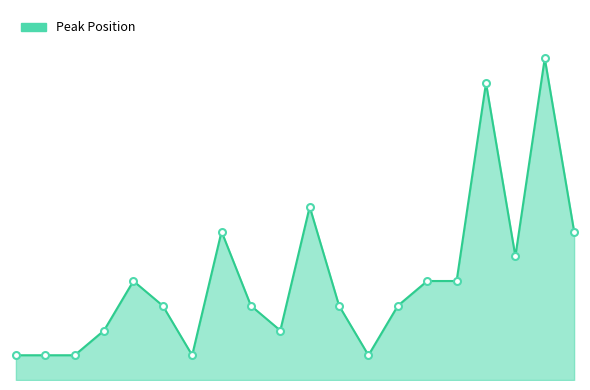

What is the sum of all values?

82